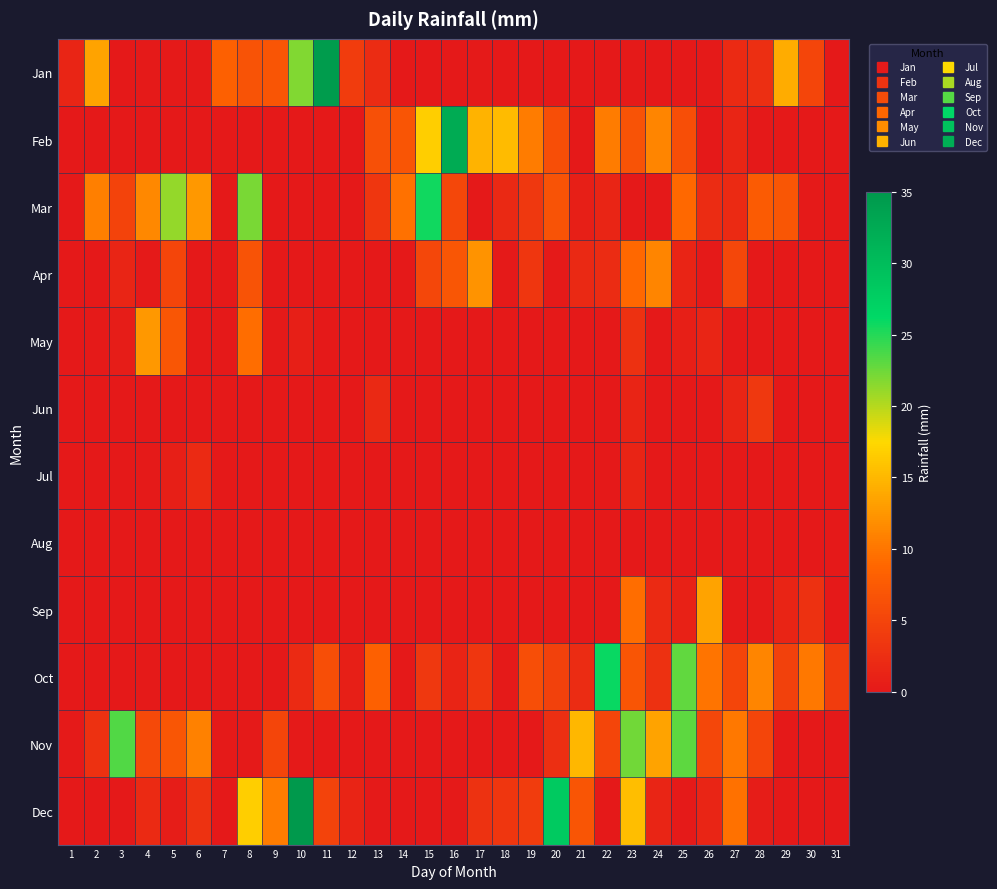

What is the difference between the highest and lowest values at 29?

14.2